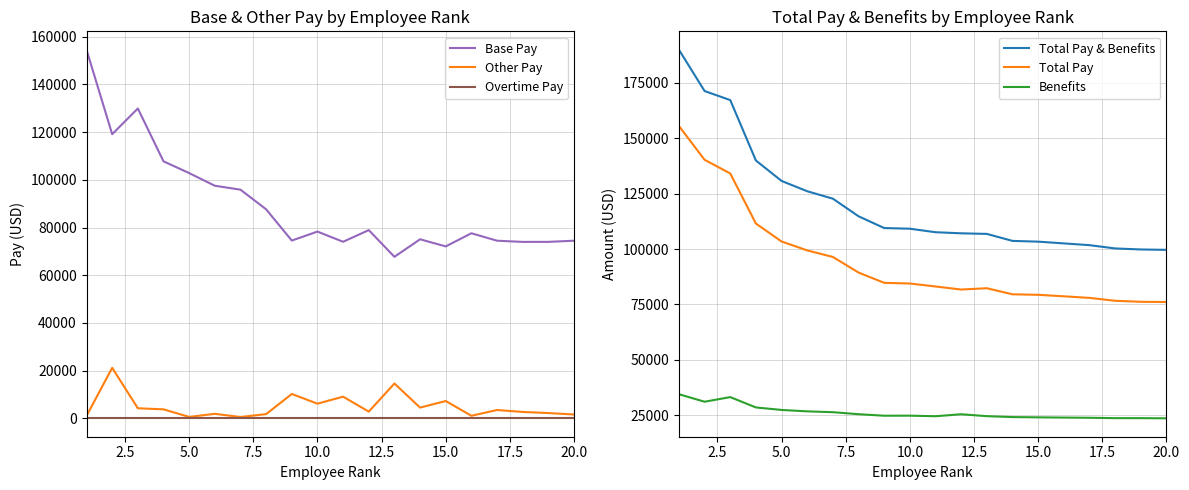

How many lines are shown in the chart?

6